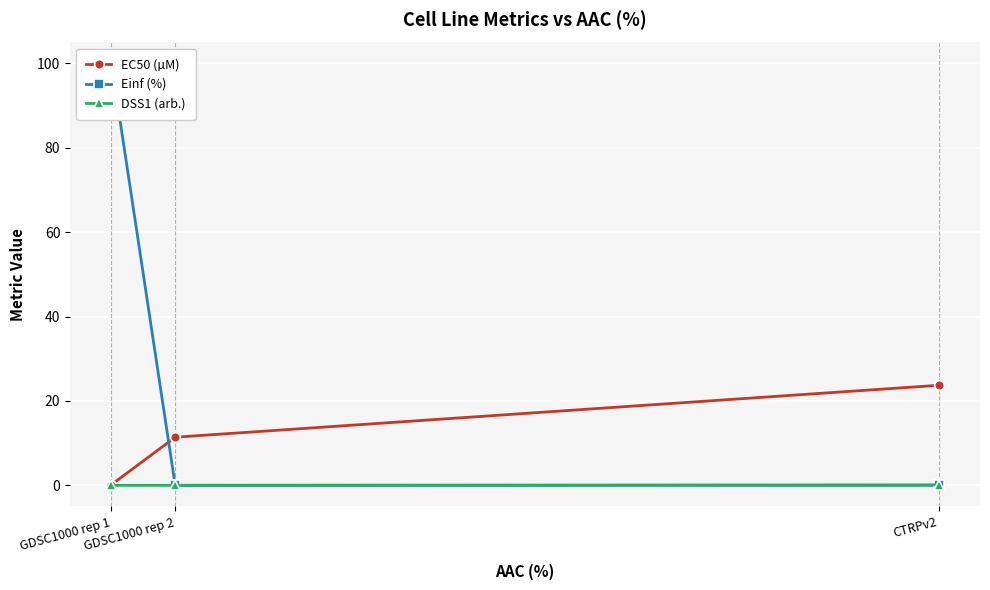

List the series in order of their peak value, highest first.

Einf (%), EC50 (µM), DSS1 (arb.)